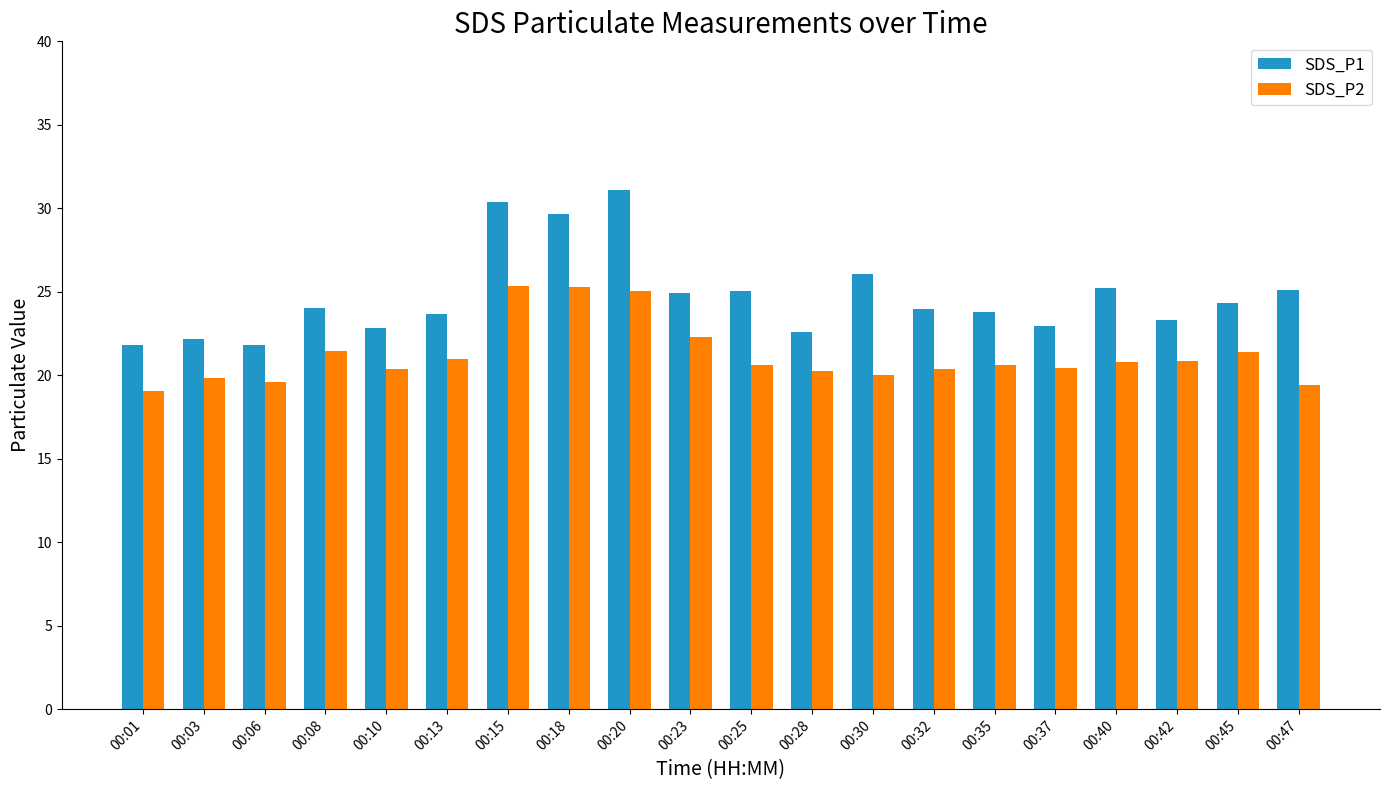

Which series has the largest range (max minus min)?

SDS_P1